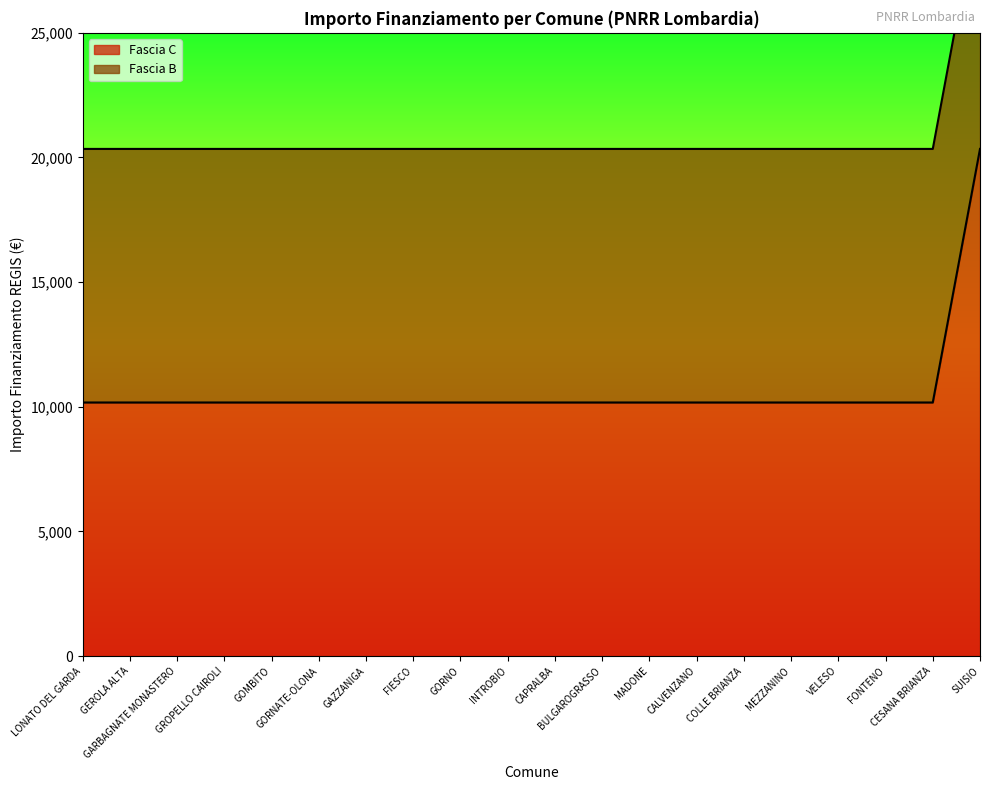

What is the label of the 16th point from the left?

MEZZANINO